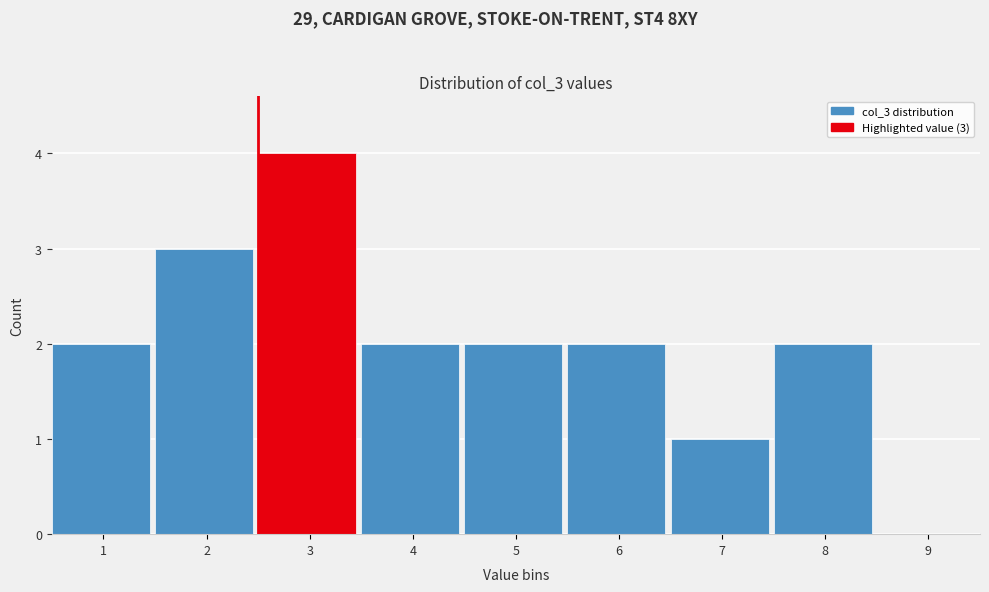

Reading right to left, list all the values displayed in this chart.

9=0	8=2	7=1	6=2	5=2	4=2	3=4	2=3	1=2